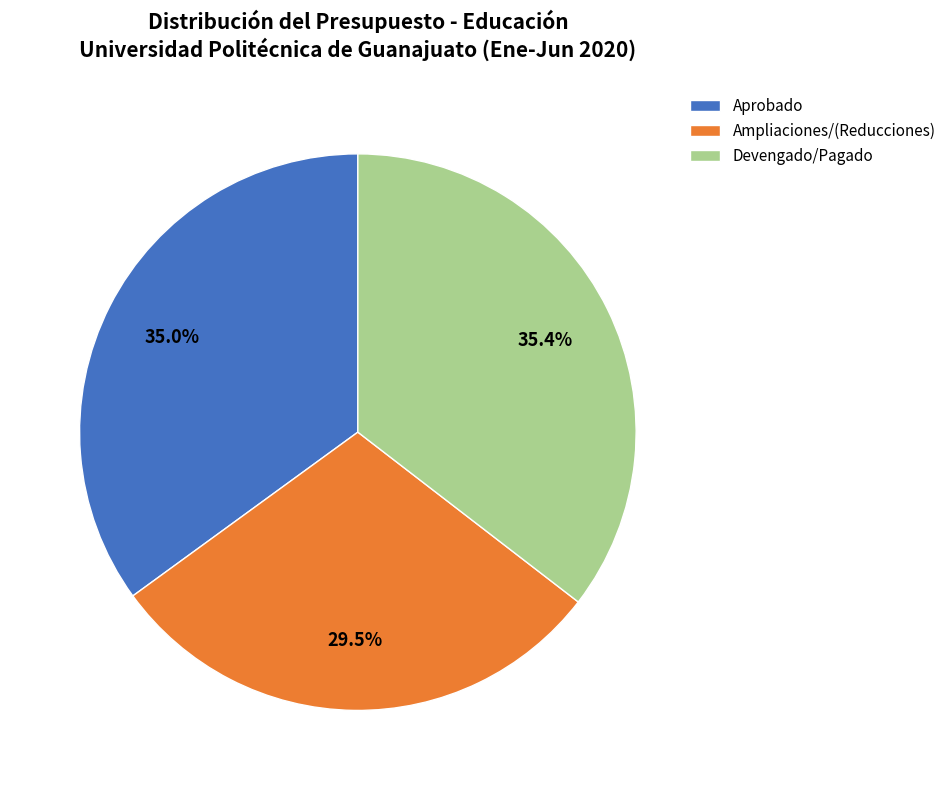

What is the smallest slice in the pie chart?

Ampliaciones/(Reducciones)